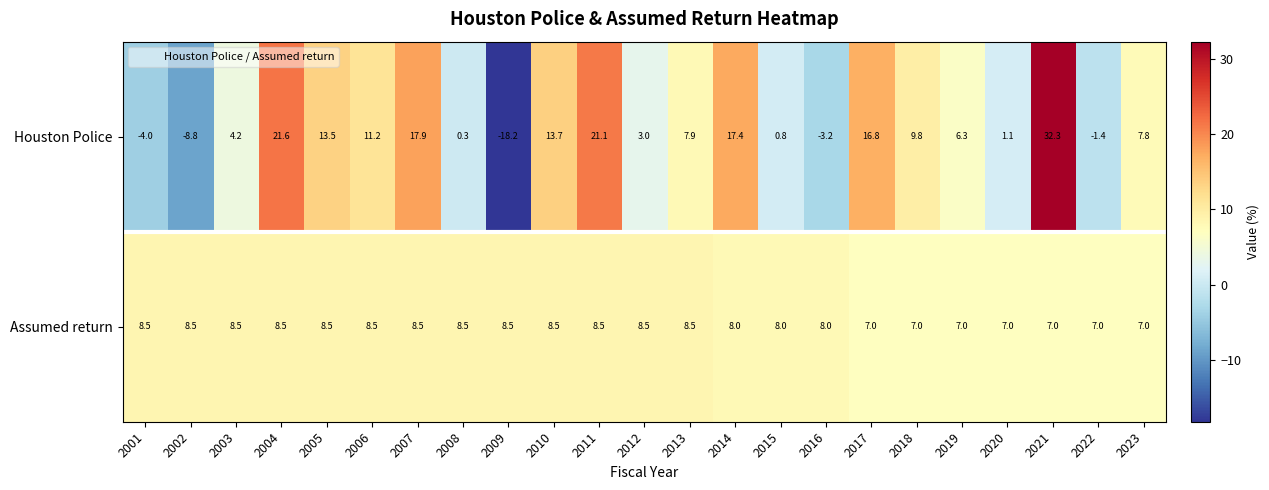

Which series changed the most between 2002 and 2019?

Houston Police